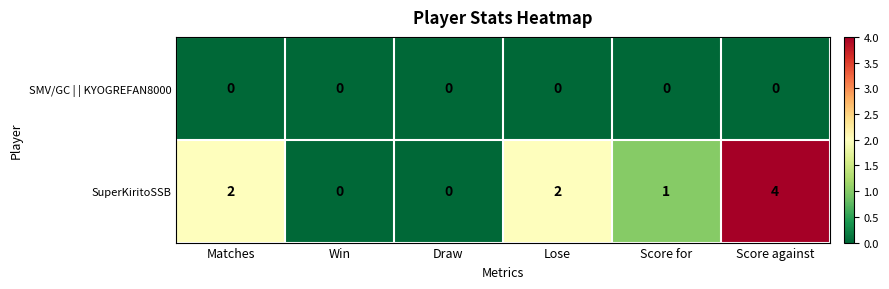

List the series in order of their peak value, highest first.

SuperKiritoSSB, SMV/GC | | KYOGREFAN8000